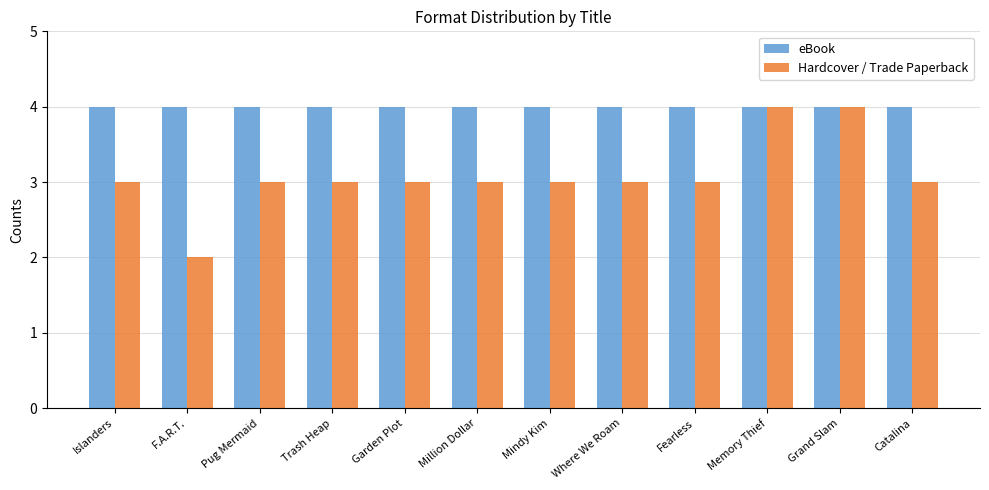

Are the bars grouped side by side (vs. stacked)?

Yes